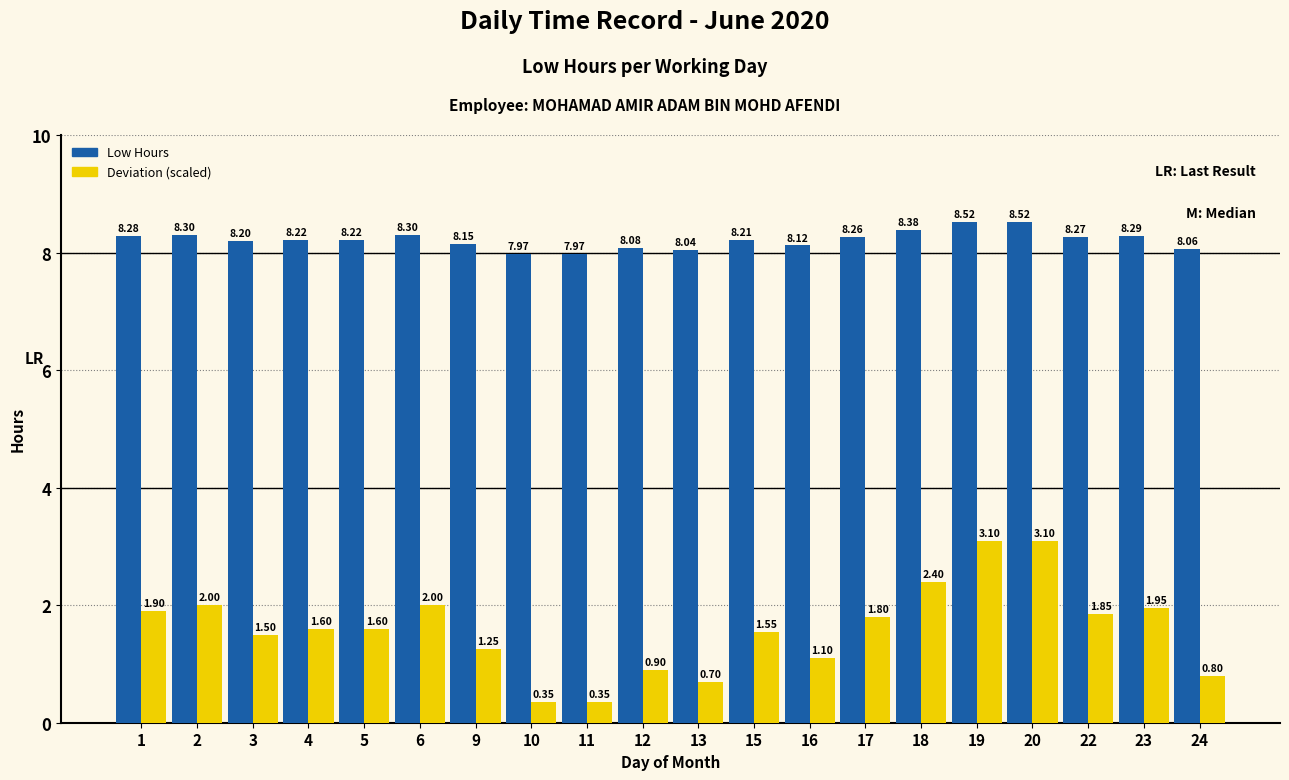

Is the value of Deviation (scaled) at 15 greater than the value of Low Hours at 11?

No